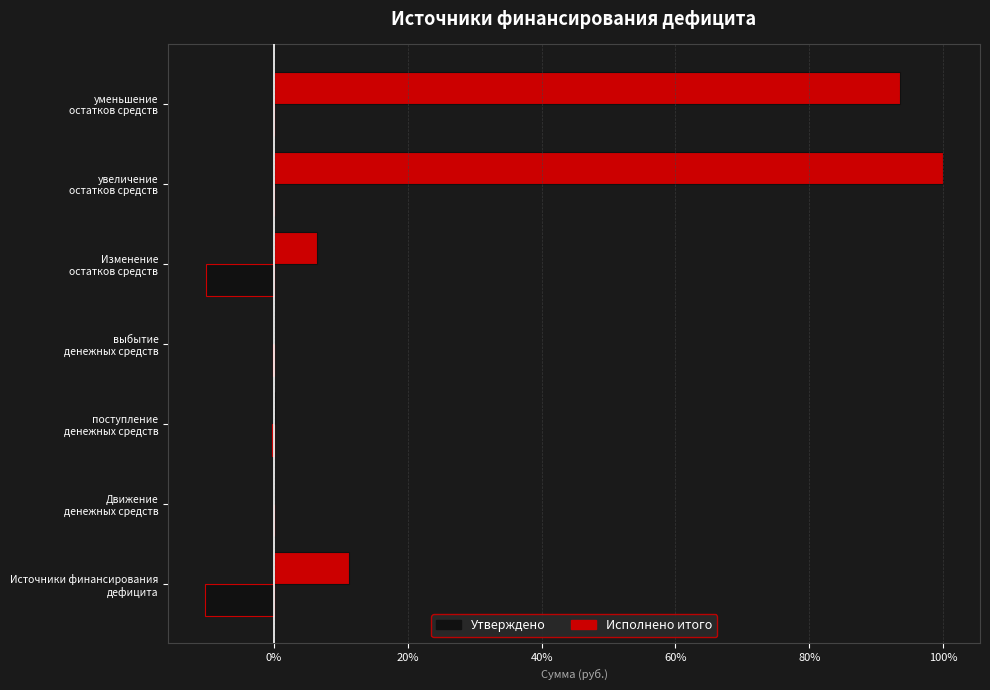

How many data points in Исполнено итого are above 6?

4